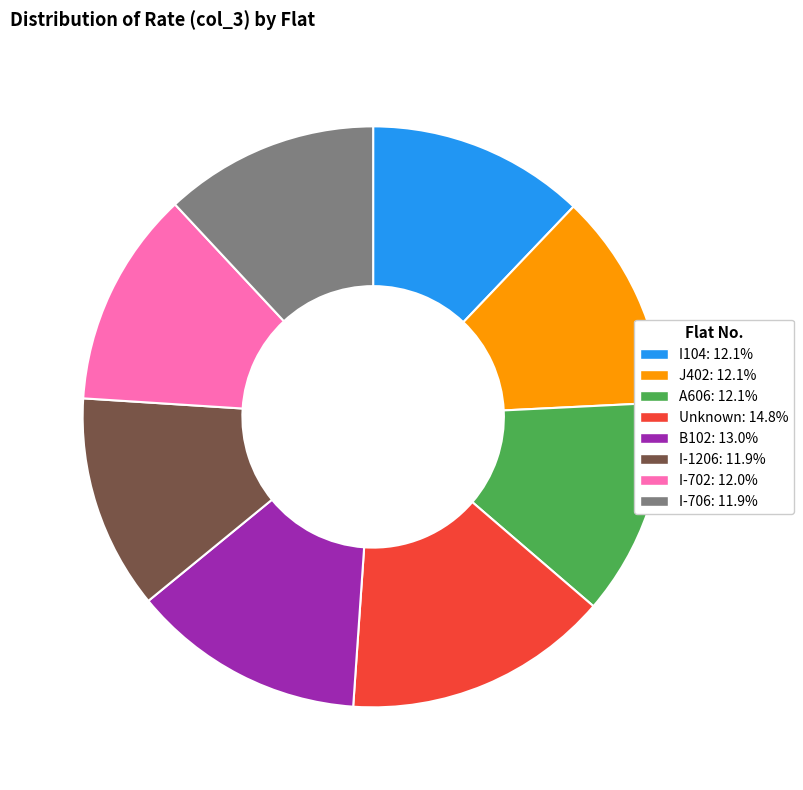

Is there a majority slice in this chart?

No